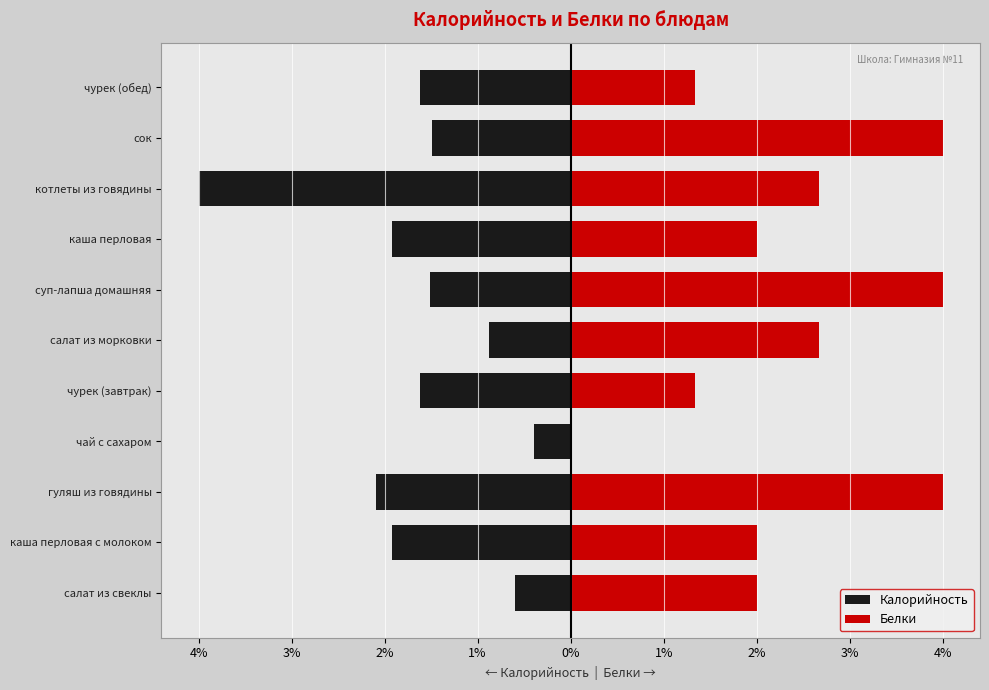

Is it true that Белки equals 4.5 at котлеты из говядины?

False